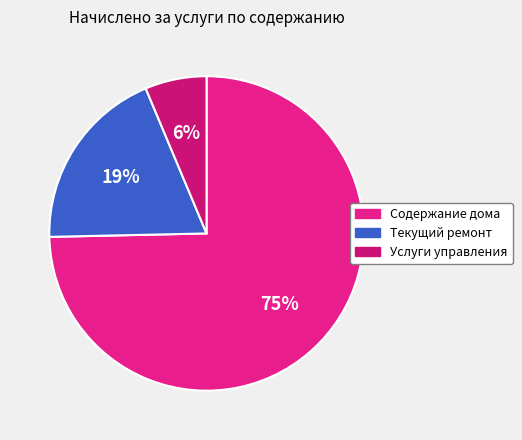

Count the number of slices in the pie.

3